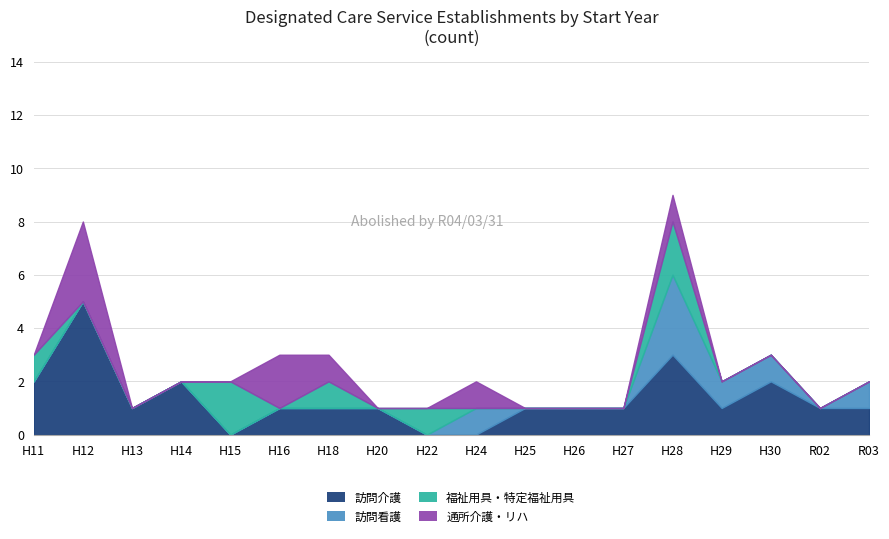

What is the sum of all 訪問看護 values?

7